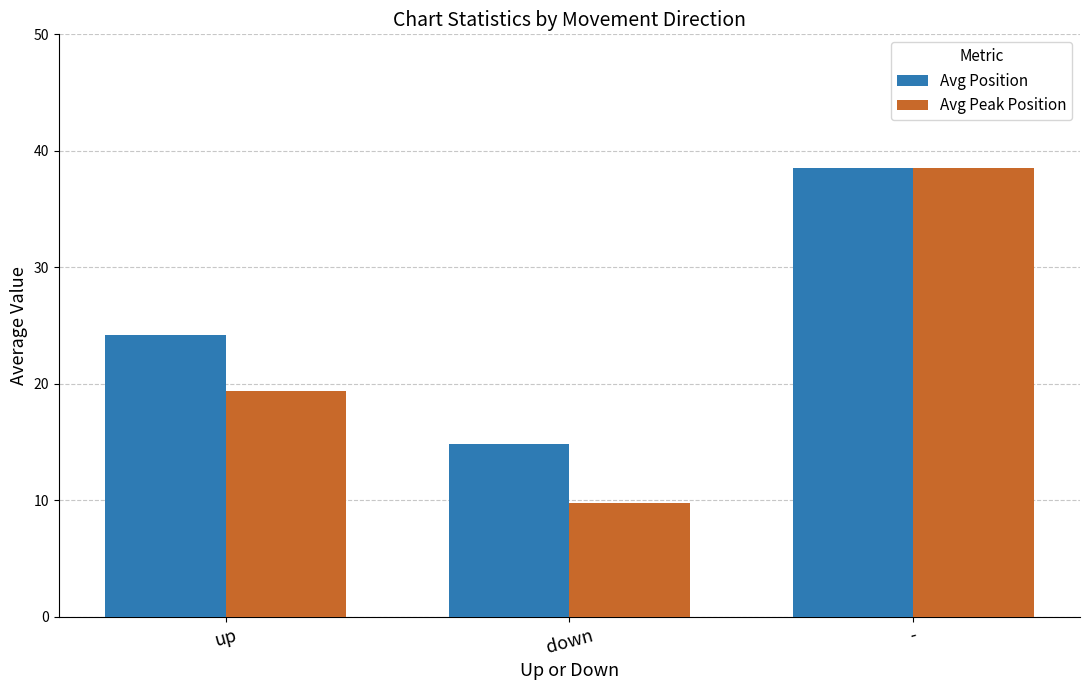

What value does the Avg Peak Position series have at down?

9.8